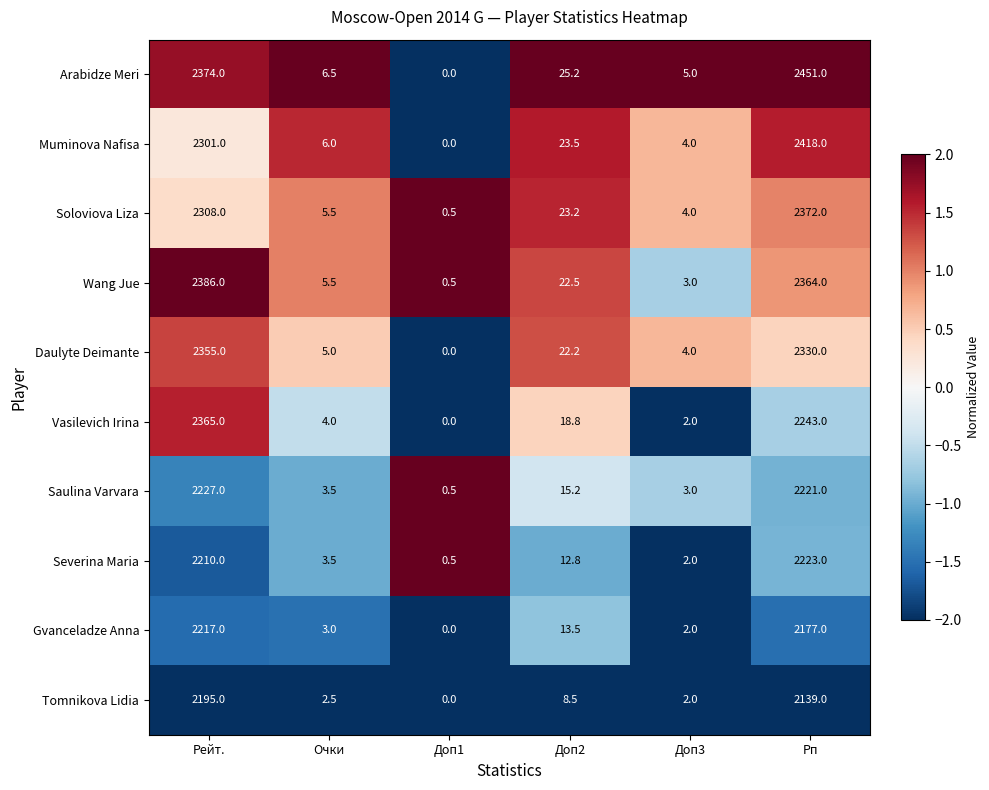

Between Рейт. and Доп1, which series saw the biggest shift?

Wang Jue